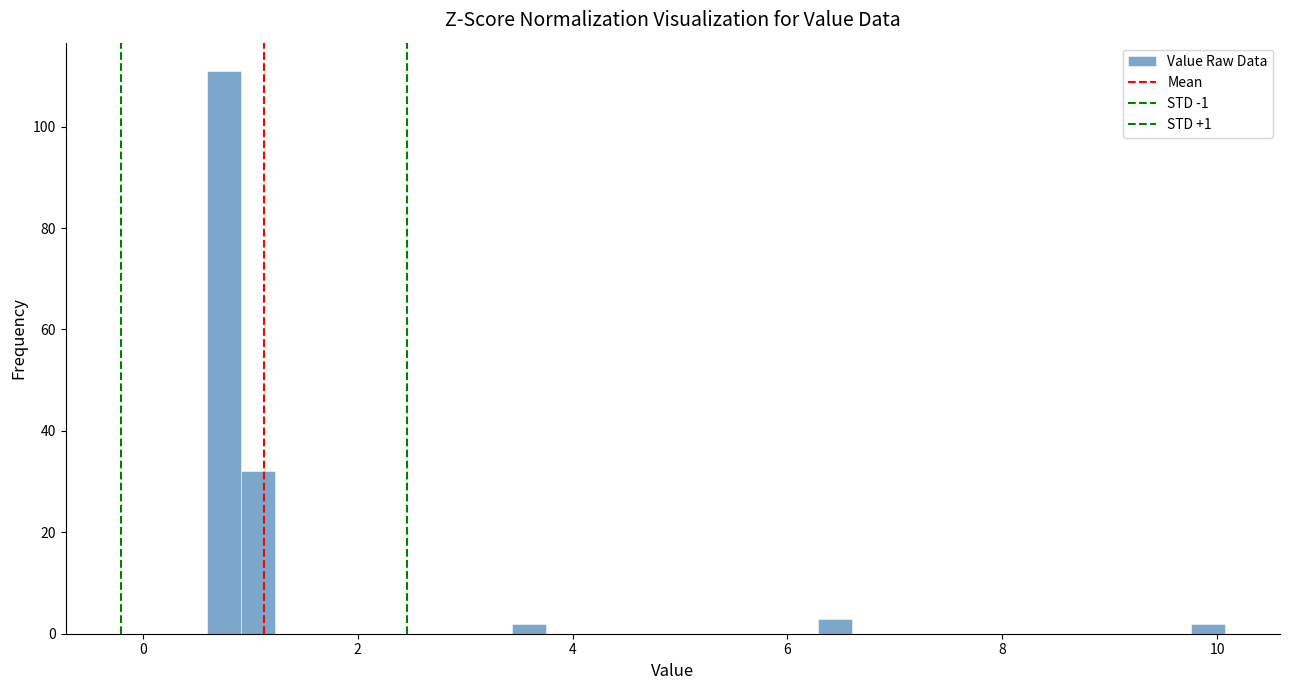

Around what value on the x-axis is the tallest bar? Give the approximate position of its centre, as read against the axis.

0.8